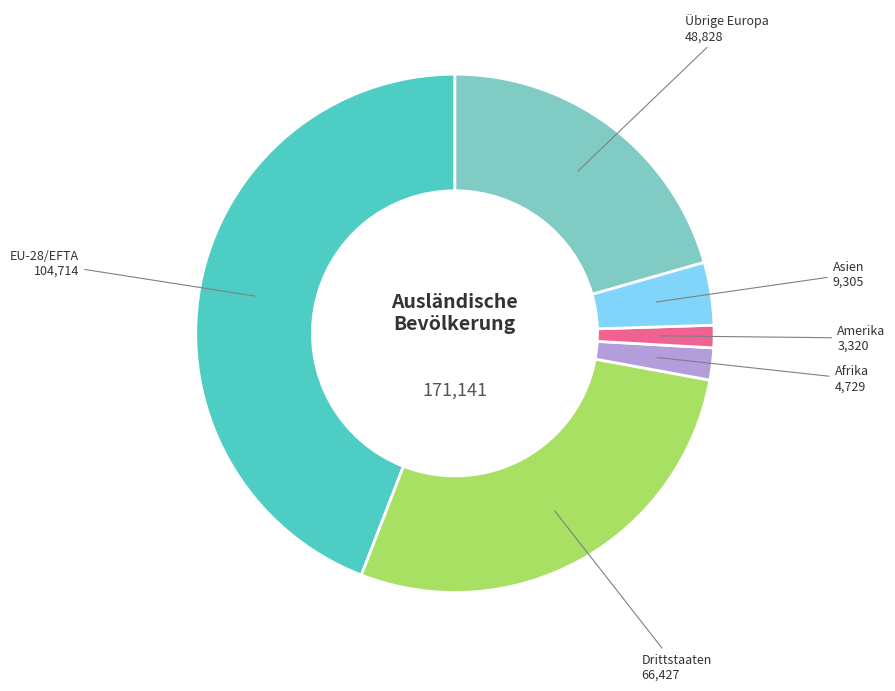

Is there any slice that represents more than half of the pie?

No